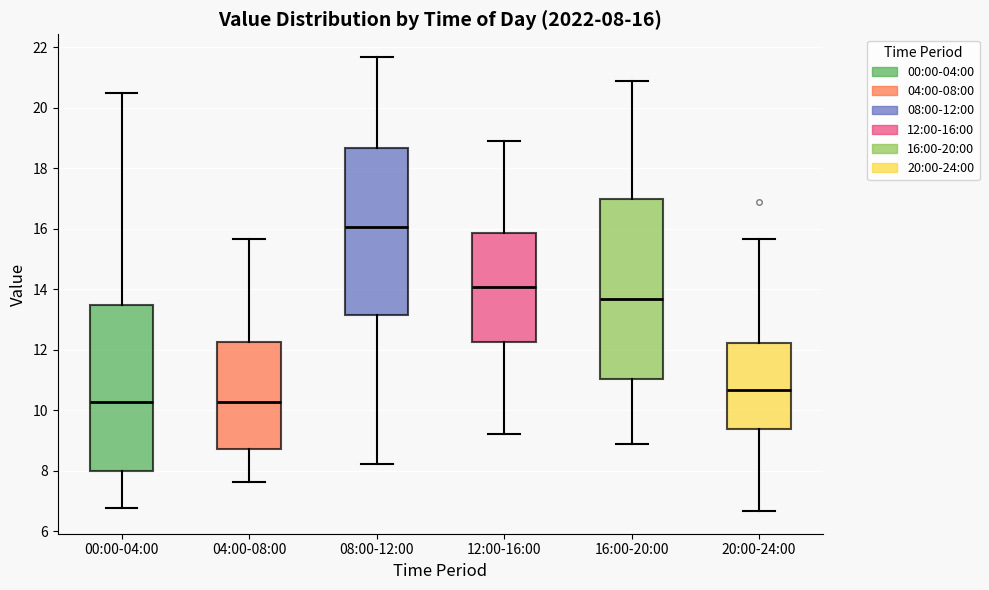

Which box is the tallest, from its lower edge to its upper edge?

16:00-20:00